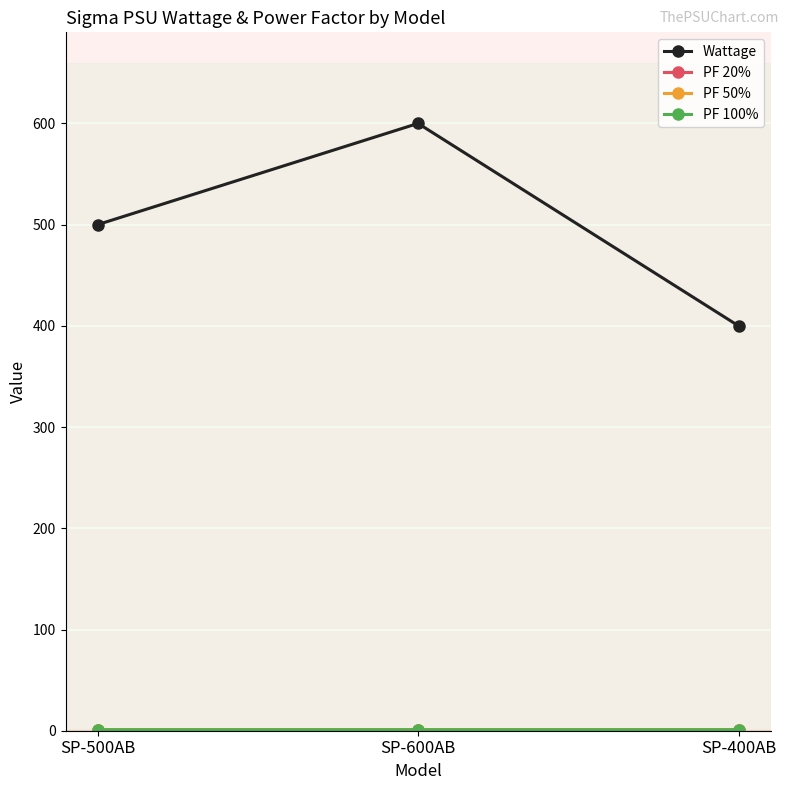

Which series has the largest total across all categories?

Wattage